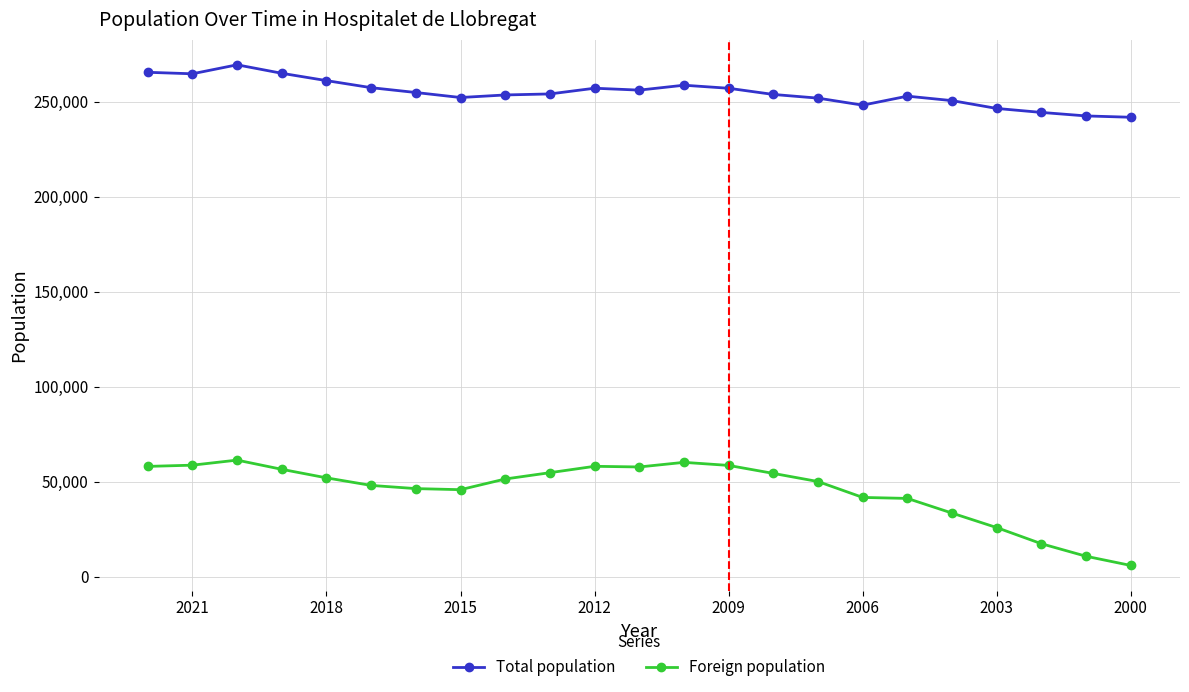

Reading left to right, extract all data points from this chart.

Total population: 241782	242480	244323	246415	250536	252884	248150	251848	253782	257038	258642	256065	257057	254056	253518	252171	254804	257349	261068	264923	269382	264657	265444
Foreign population: 5898	10737	17333	25824	33458	41184	41712	50068	54351	58555	60170	57742	58086	54732	51410	45786	46354	48033	52014	56506	61348	58685	58037